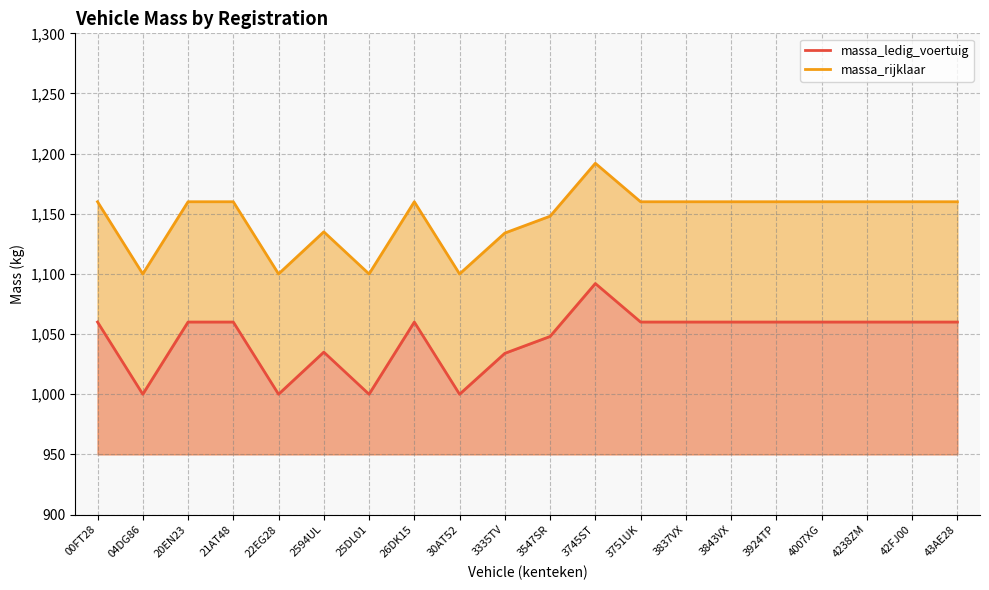

At which label does massa_rijklaar reach its peak?

3745ST